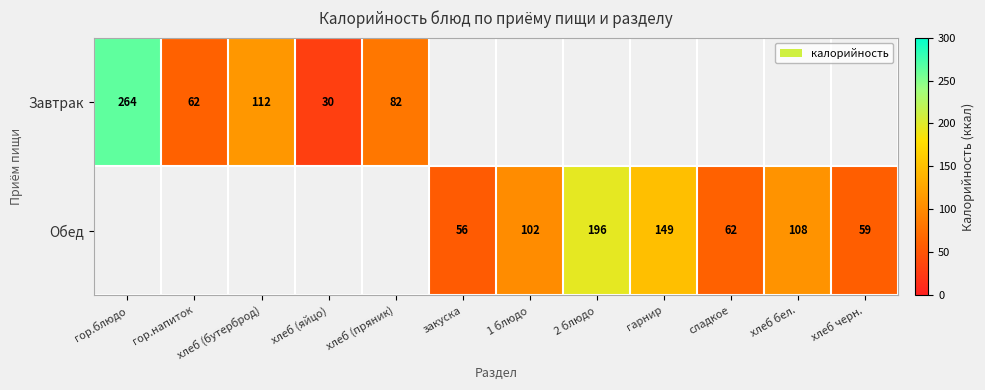

The Завтрак series shows 62 at гор.напиток. True or false?

True